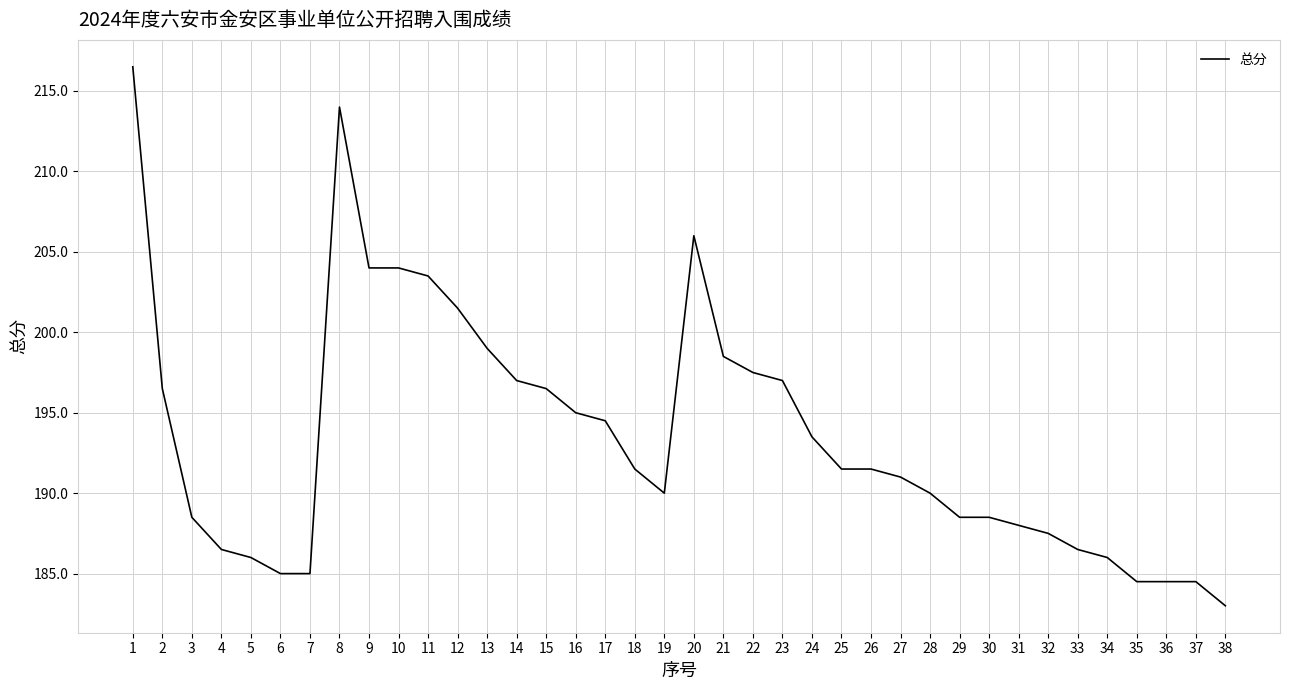

What value does the data have at 30?

188.5